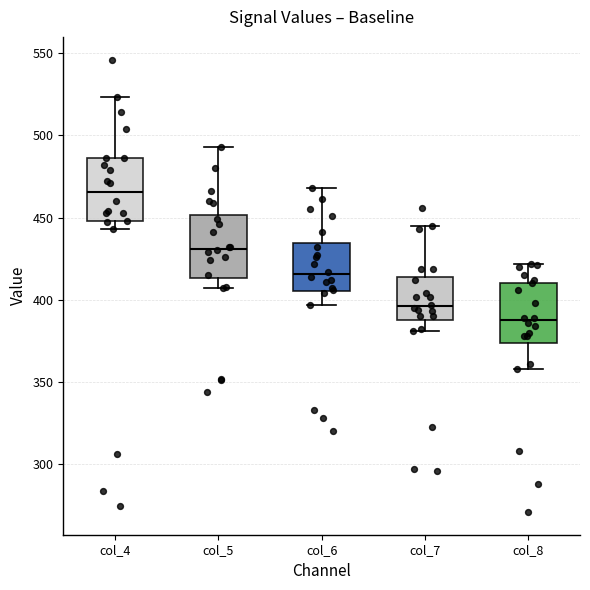

Reading left to right, read every box against the y-axis: the position of its median line, the range the box covers, and the ends of its whiskers. The values are not printed on the chart, so give them approximately, as read against the axis.

col_4: median 465, box 450 to 485, whiskers 445 to 525
col_5: median 430, box 415 to 450, whiskers 405 to 495
col_6: median 415, box 405 to 435, whiskers 395 to 470
col_7: median 395, box 390 to 415, whiskers 380 to 445
col_8: median 390, box 375 to 410, whiskers 360 to 420